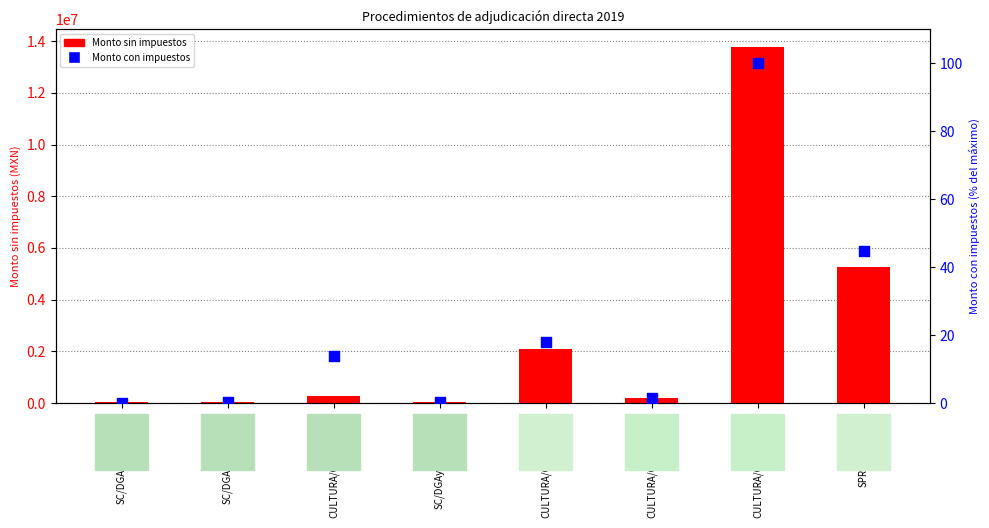

Which series has the widest spread of Y values?

Monto sin impuestos